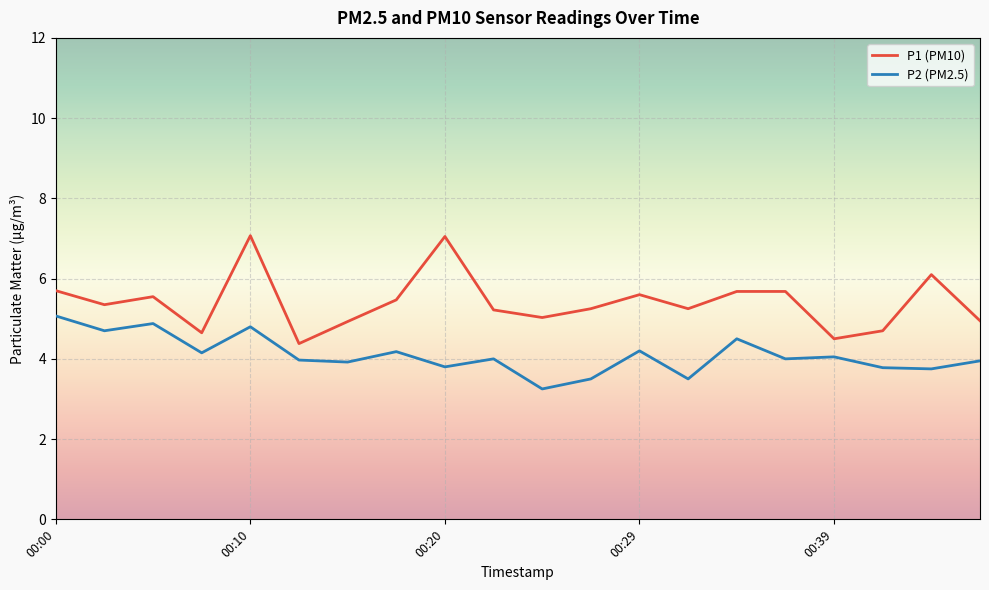

What is the highest value of the P2 (PM2.5) series?

5.1